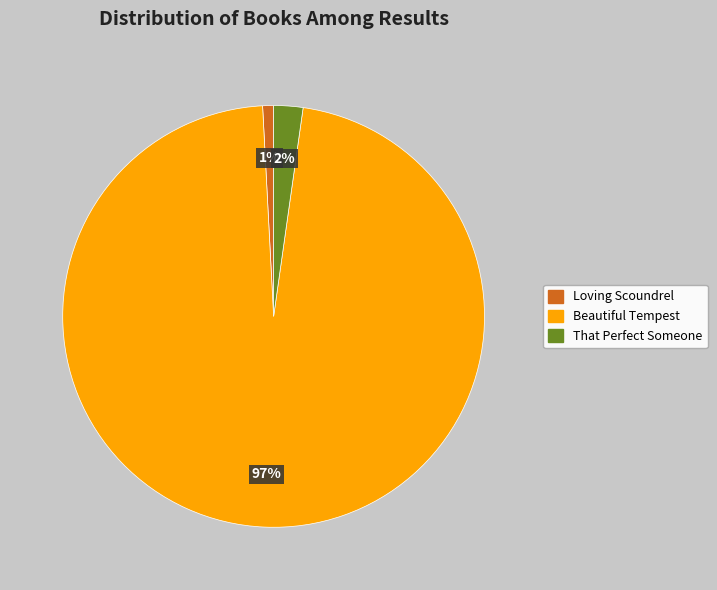

Does Loving Scoundrel represent more than half of the total?

No